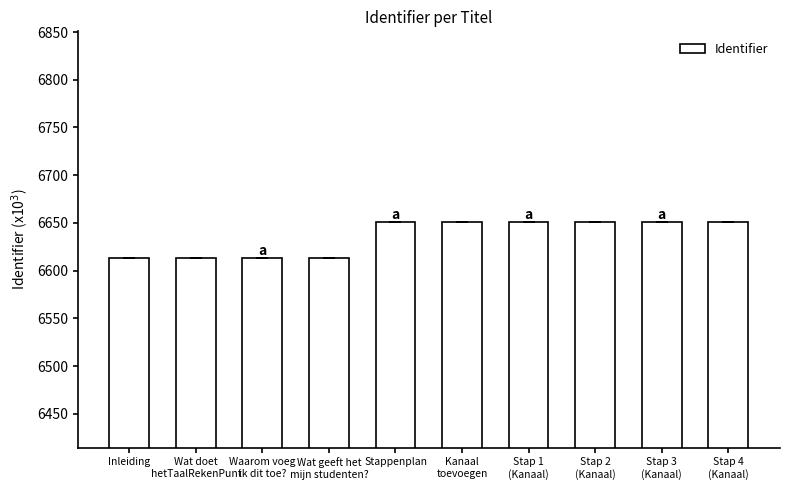

What is the sum of all values?

66359.4